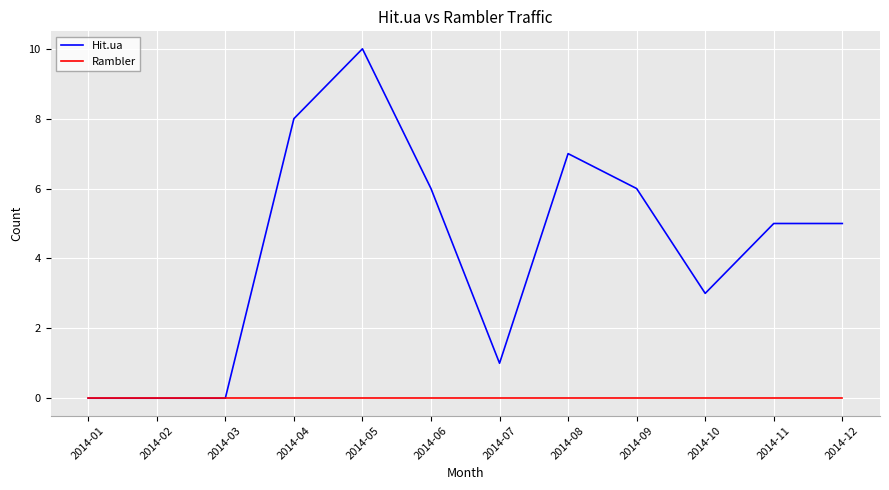

List the series in order of their peak value, highest first.

Hit.ua, Rambler